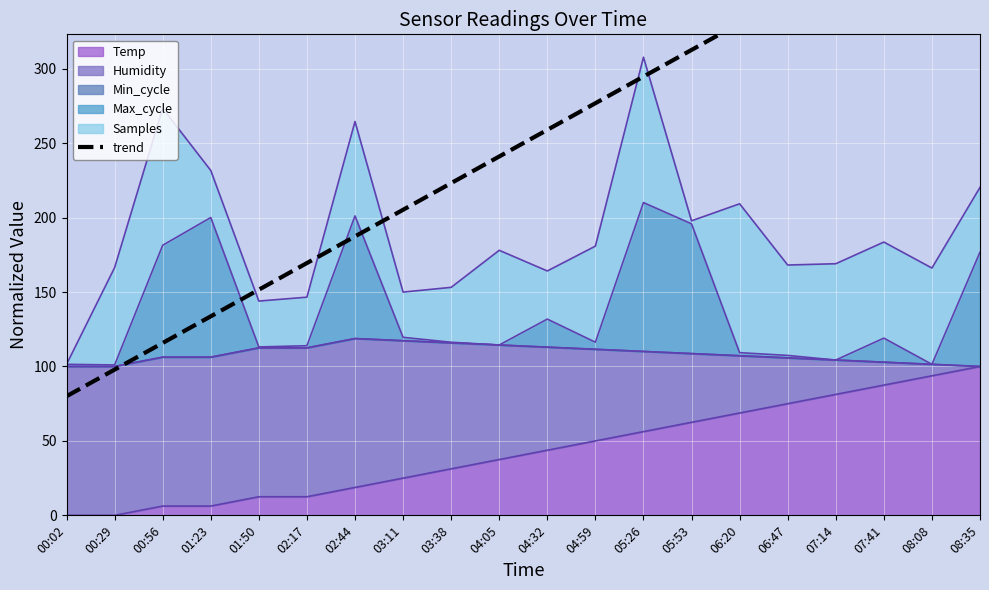

Rank the categories by value from lowest to highest.

00:02, 00:29, 00:56, 01:23, 01:50, 02:17, 02:44, 03:11, 03:38, 04:05, 04:32, 04:59, 05:26, 05:53, 06:20, 06:47, 07:14, 07:41, 08:08, 08:35